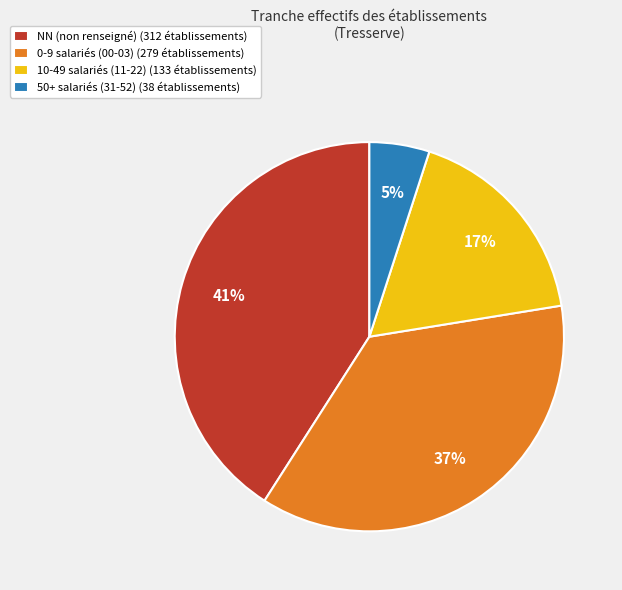

Approximately how many times larger is the value at 50+ salariés (31-52) (38 établissements) compared to 10-49 salariés (11-22) (133 établissements)?

0.3